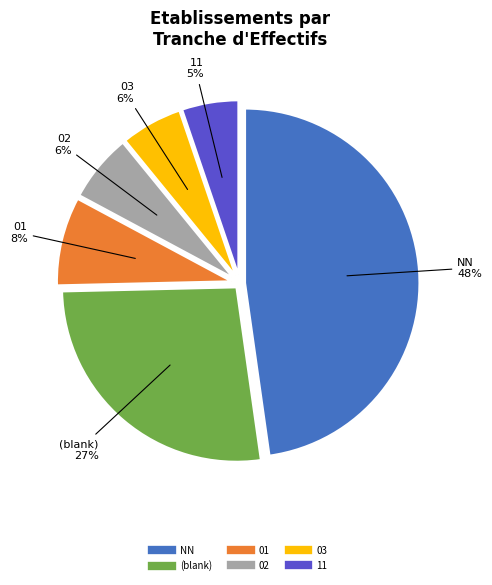

To the nearest percent, what is the difference between the largest and smallest slice percentages?

43%